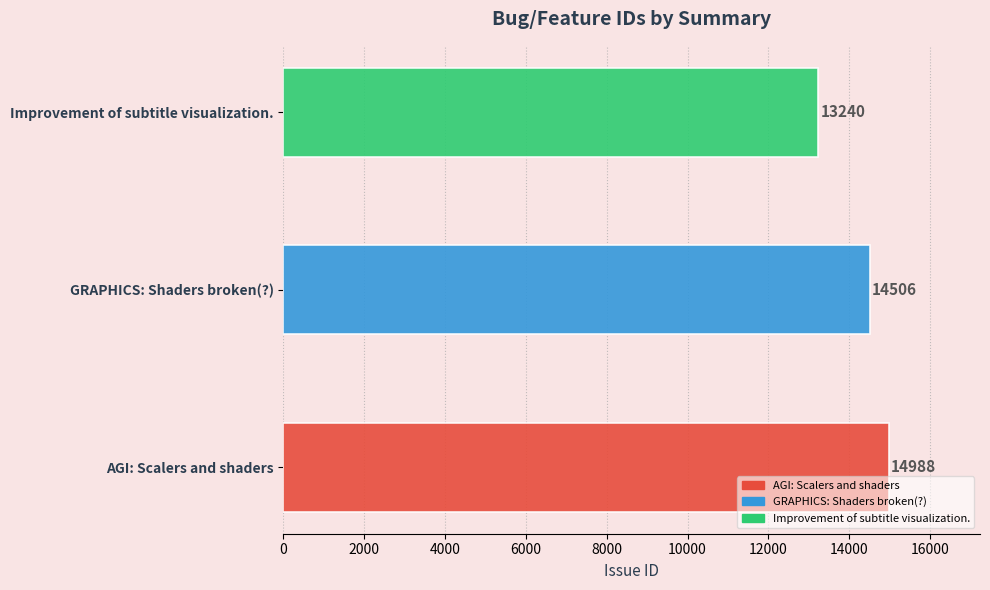

How many categories are shown in the chart?

3